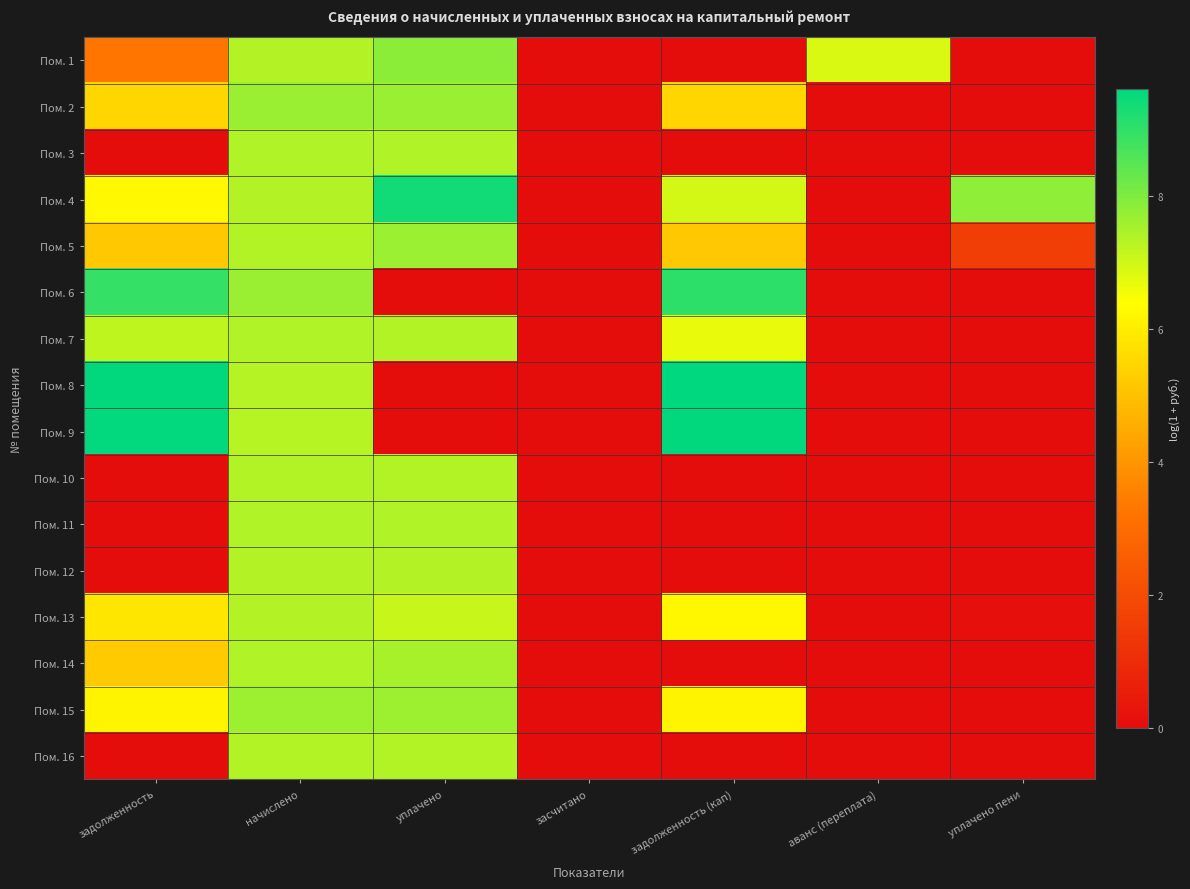

Between засчитано and аванс (переплата), which is larger?

аванс (переплата)